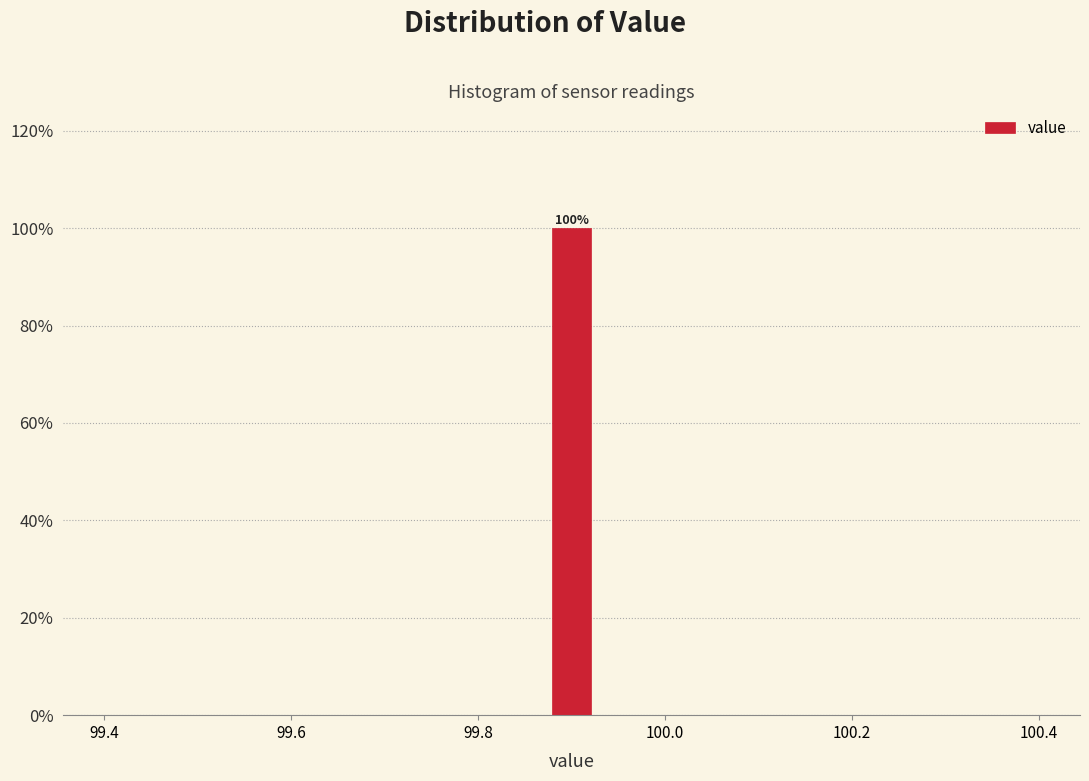

Around what value on the x-axis is the tallest bar? Give the approximate position of its centre, as read against the axis.

99.90